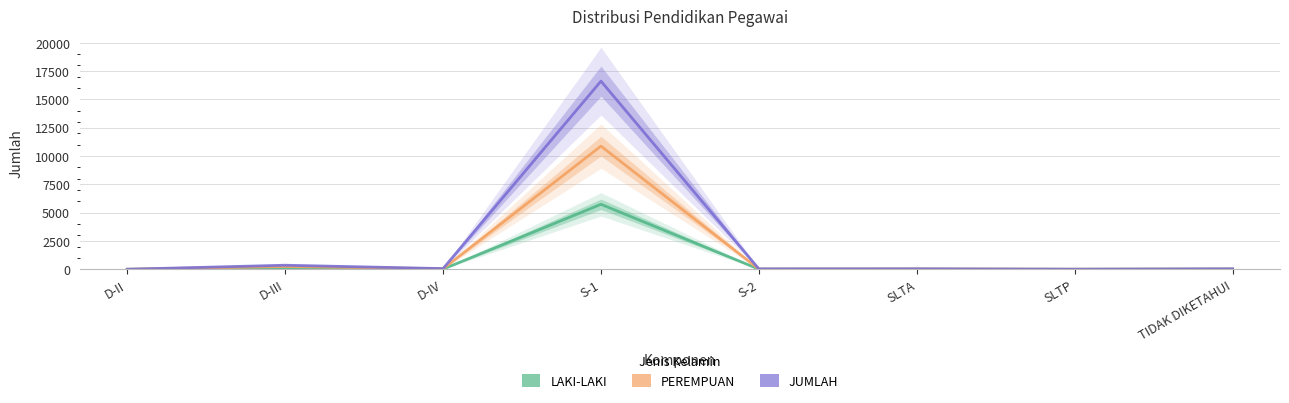

List the labels in order of PEREMPUAN value, smallest first.

D-II, SLTP, TIDAK DIKETAHUI, S-2, SLTA, D-IV, D-III, S-1